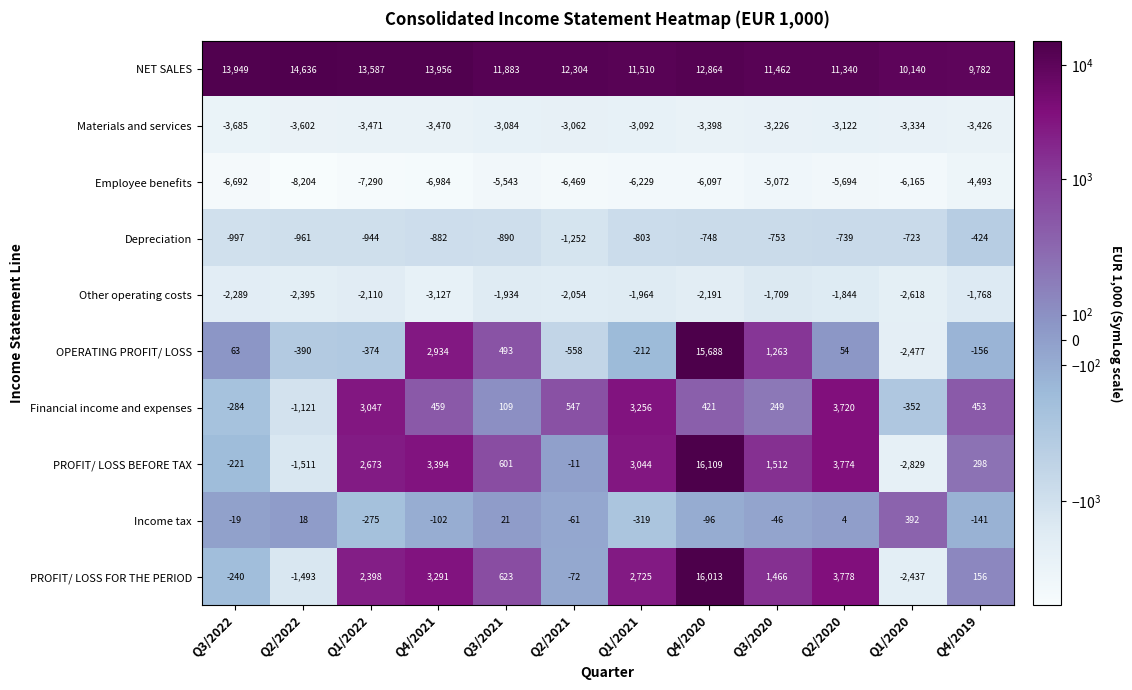

Which category has the highest value across all series?

Q4/2020